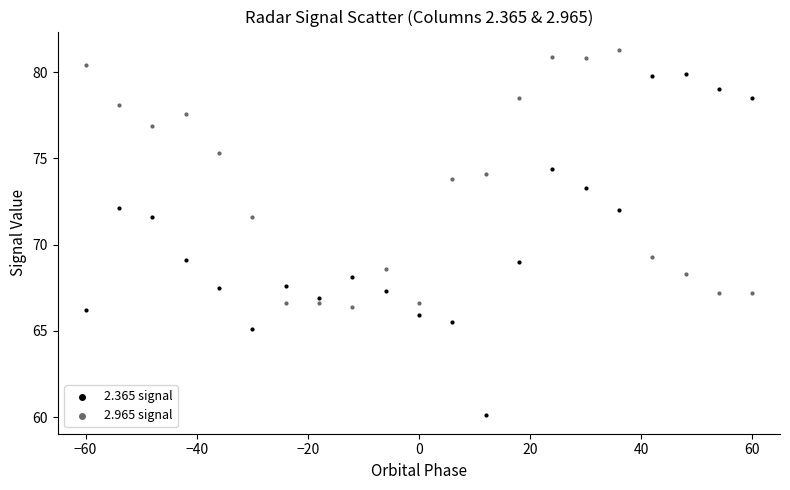

In the 2.965 signal series, what Y value is closest to 73?

73.8